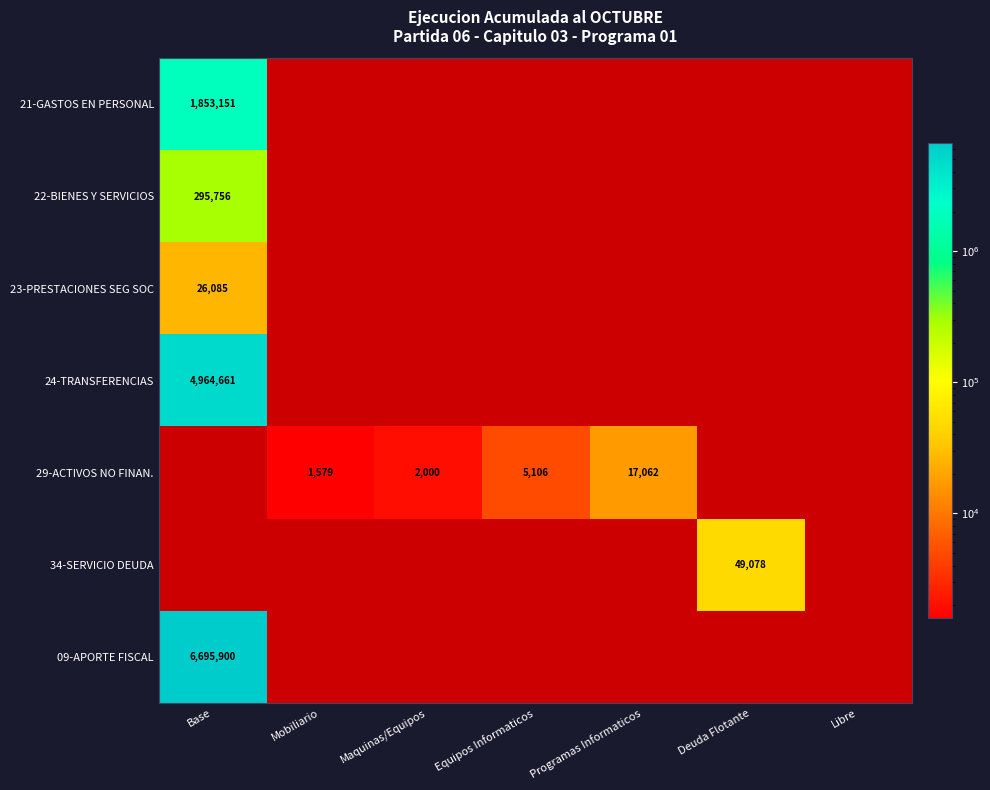

The value of 29-ACTIVOS NO FINAN. at Mobiliario is 701. True or false?

False